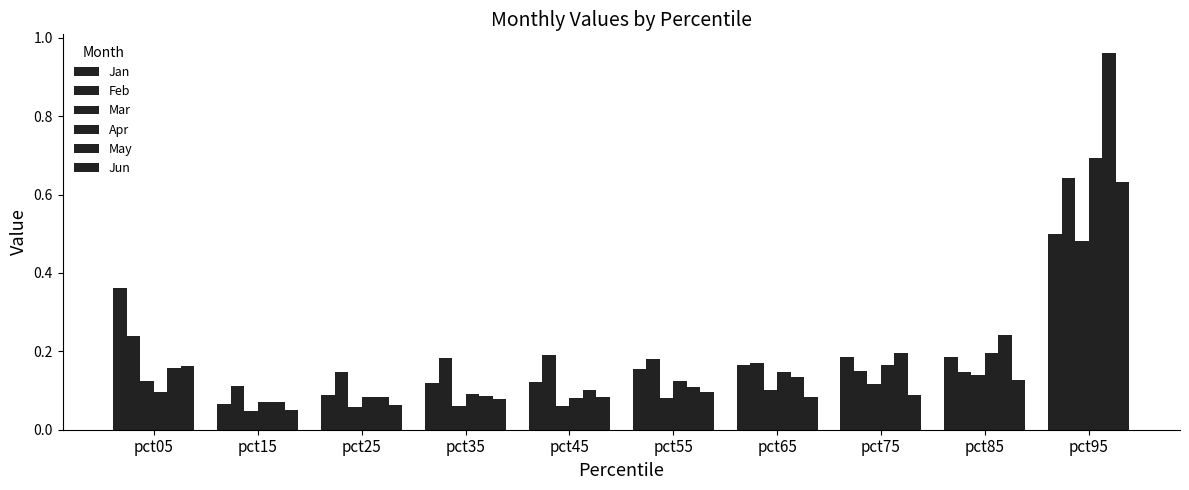

Count the number of categories in the chart.

10